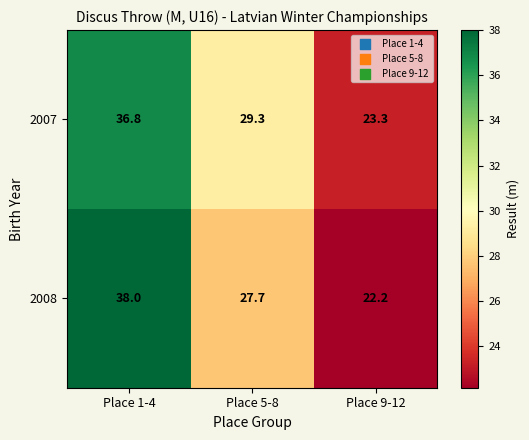

Reading left to right, list all the values displayed in this chart.

2007: 36.8	29.3	23.3
2008: 38.0	27.7	22.2